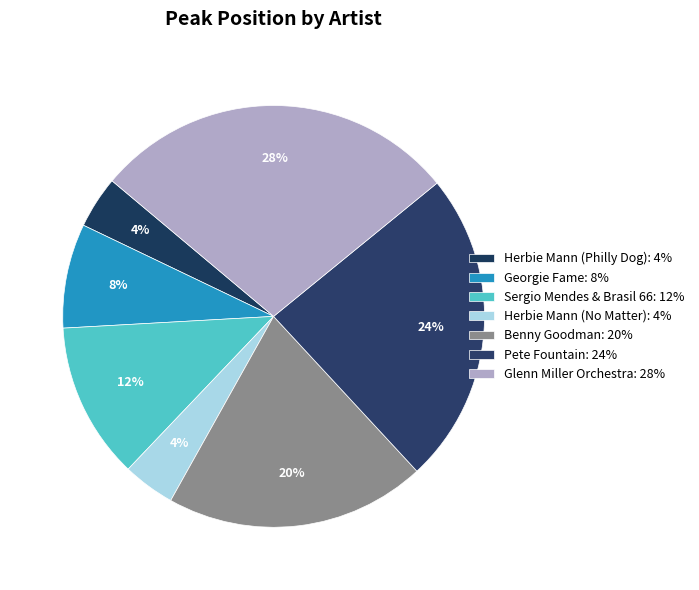

To the nearest percent, what is the combined percentage of Herbie Mann (No Matter) and Herbie Mann (Philly Dog)?

8%